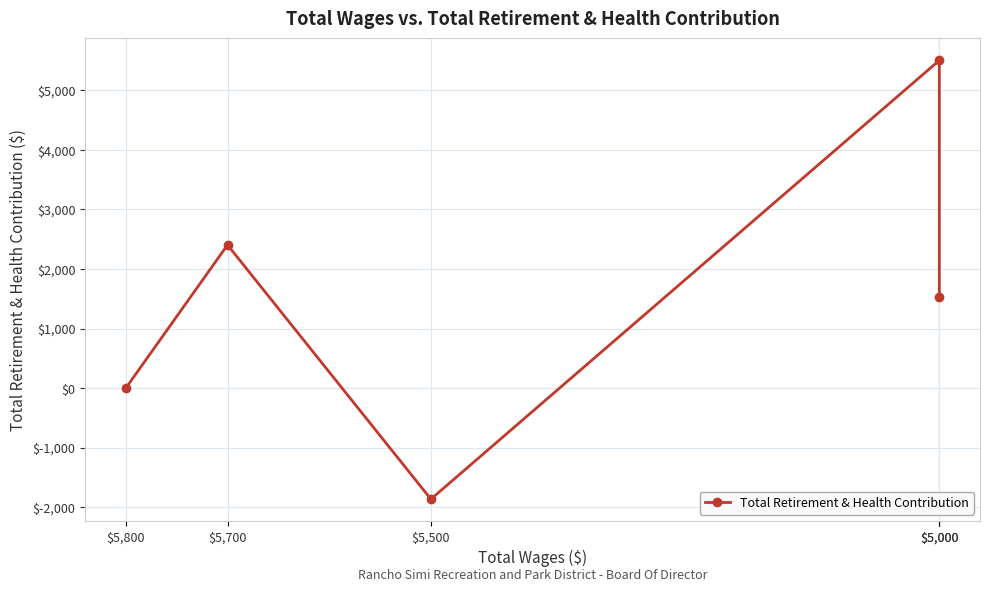

Approximately how many times larger is the value at $5,000 compared to $5,000?

3.6